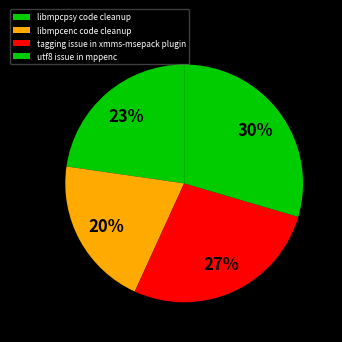

Which category has the biggest portion of the pie?

utf8 issue in mppenc